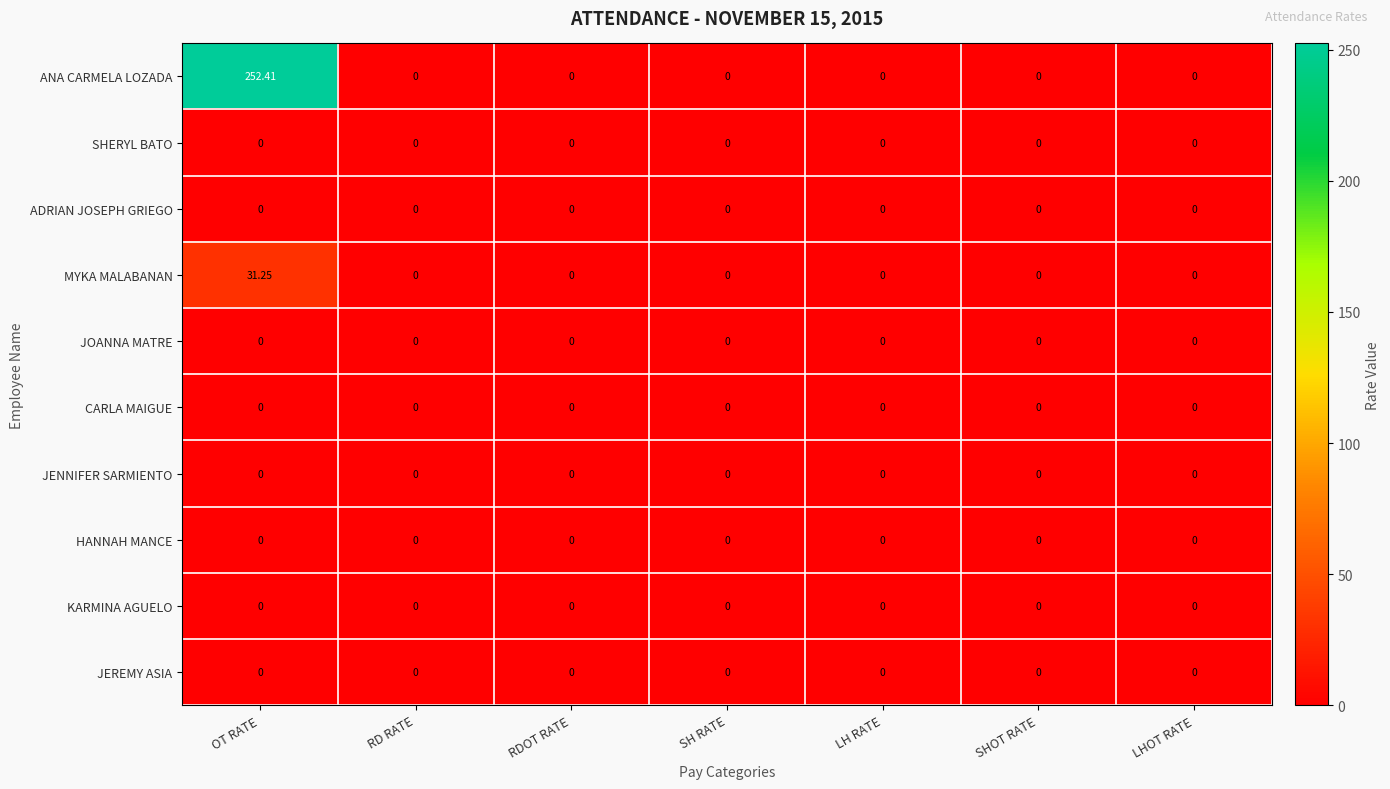

Count the number of categories in the chart.

7